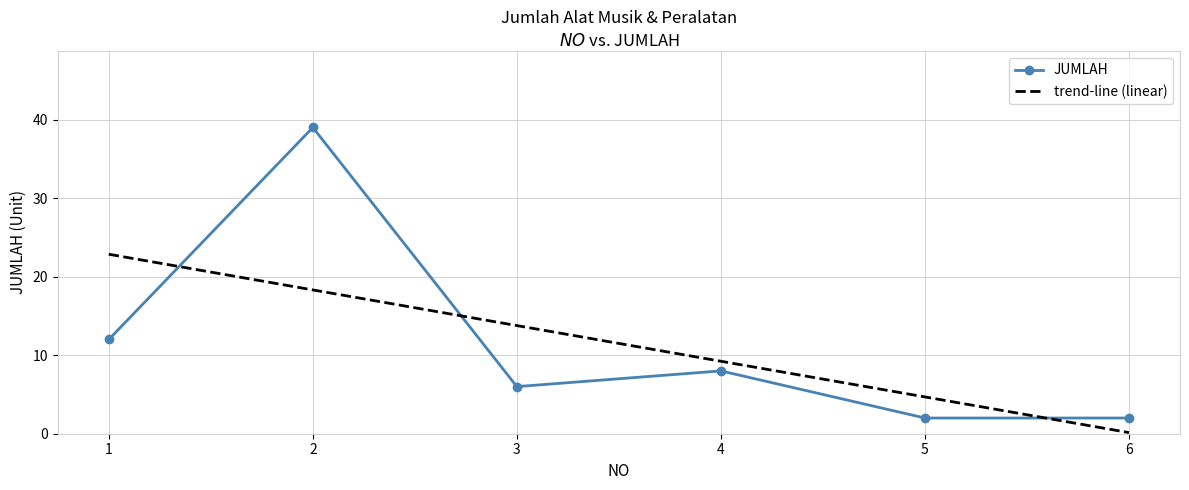

How many values in the trend-line (linear) series are below 13?

3